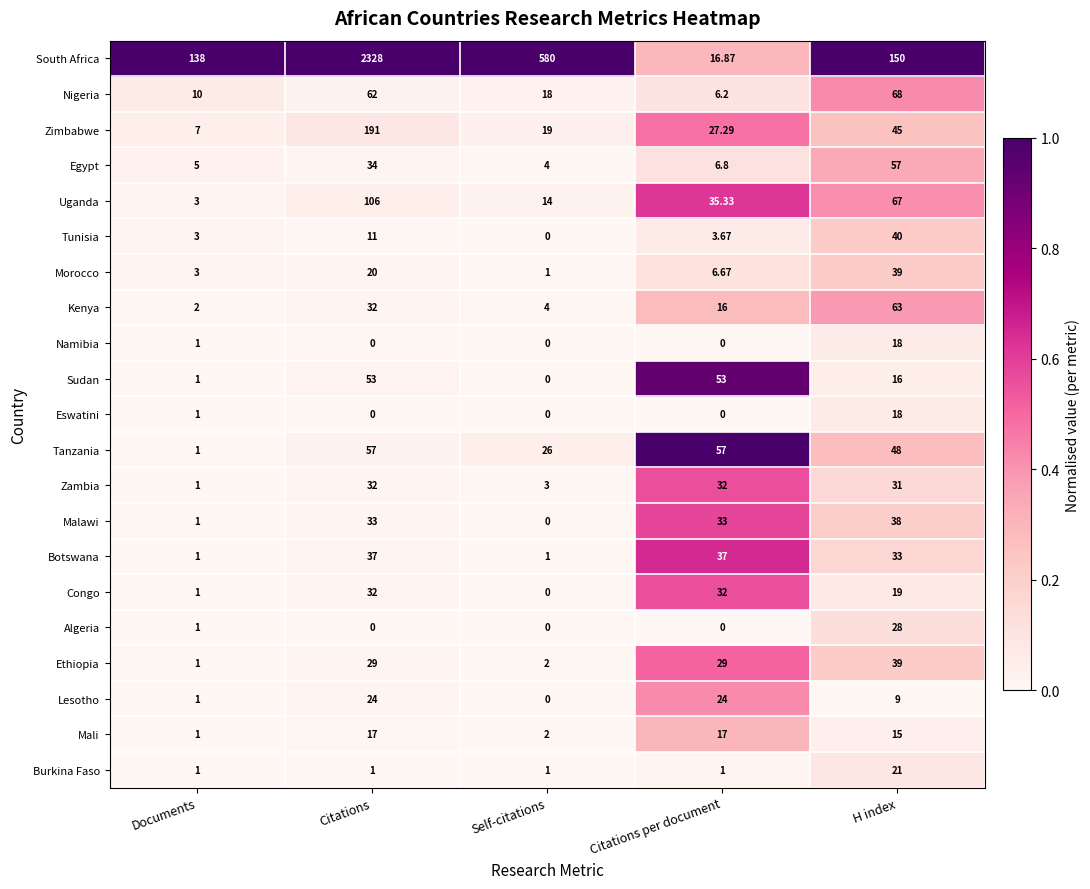

At which label is Zimbabwe closest to 99?

H index